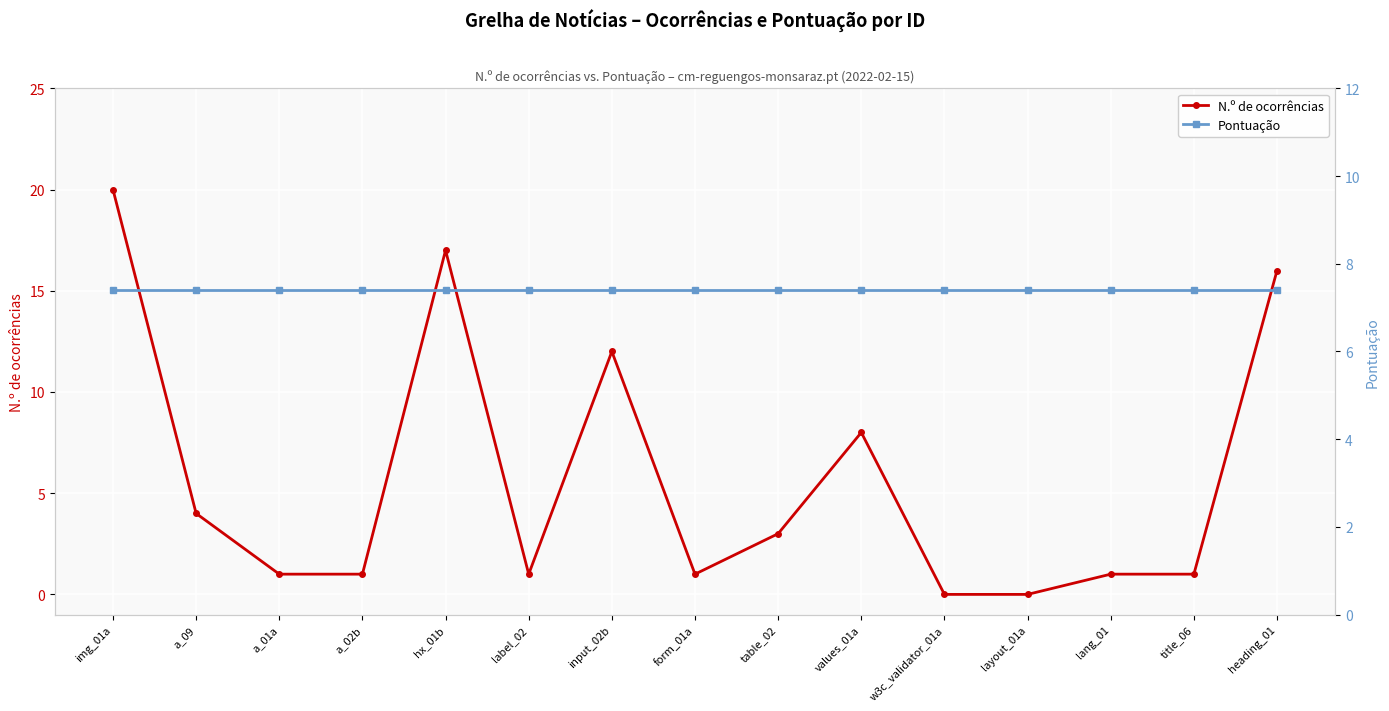

At which category does N.º de ocorrências reach its first local valley?

label_02